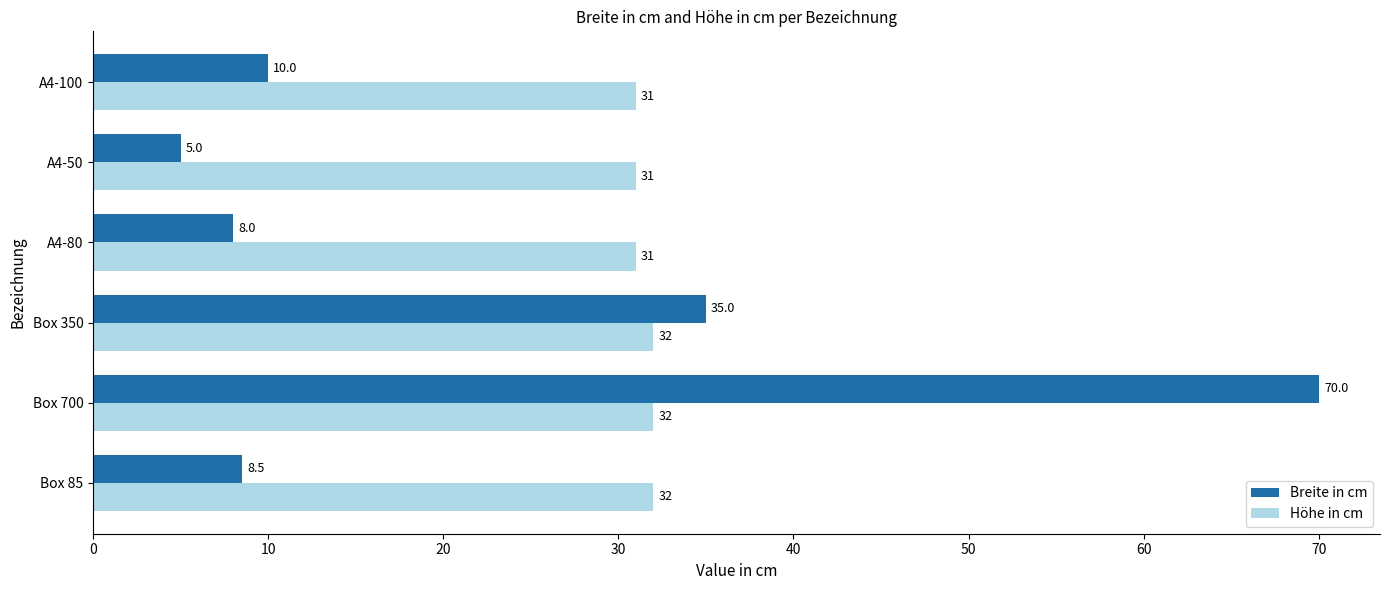

At how many categories does at least one series exceed 23?

6